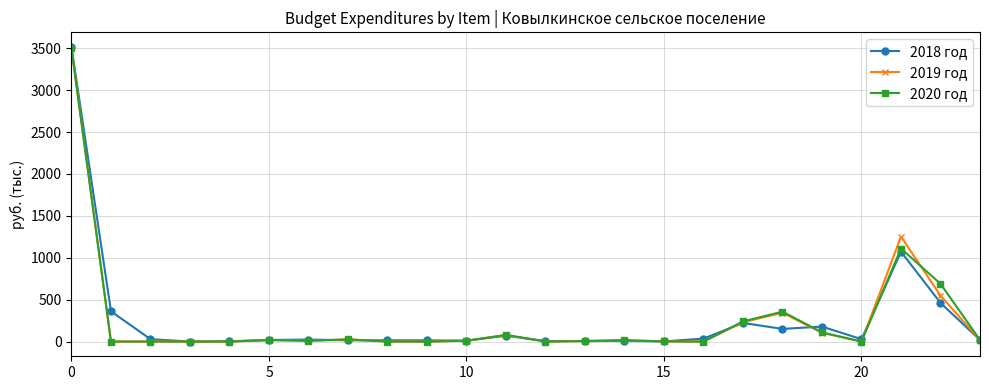

What is the highest value of the 2020 год series?

3498.4